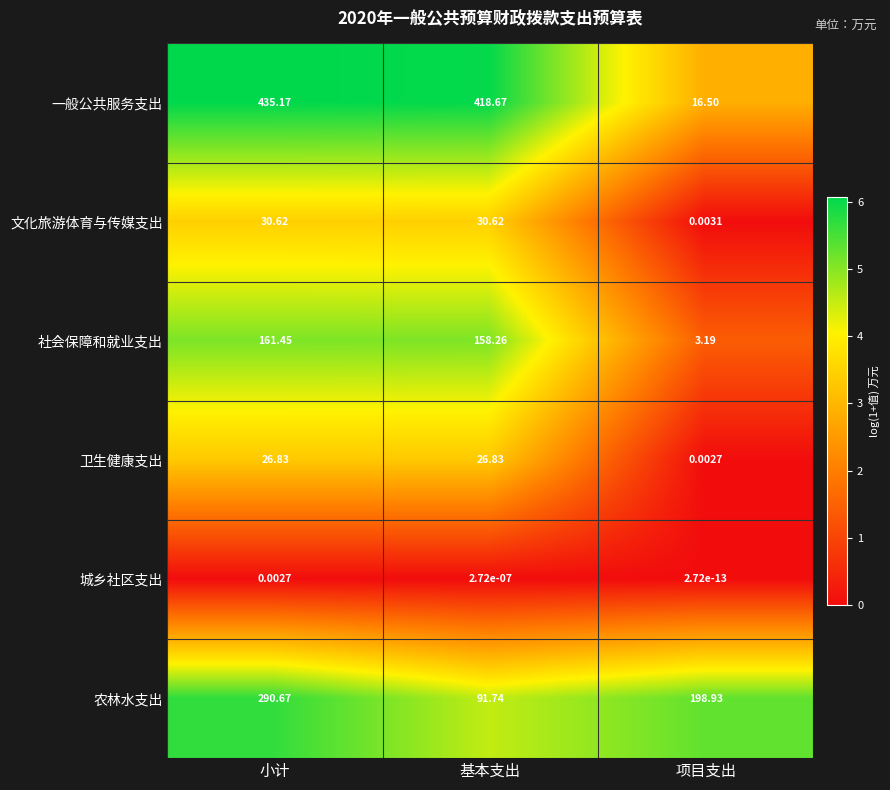

Which category has the lowest value across all series?

项目支出